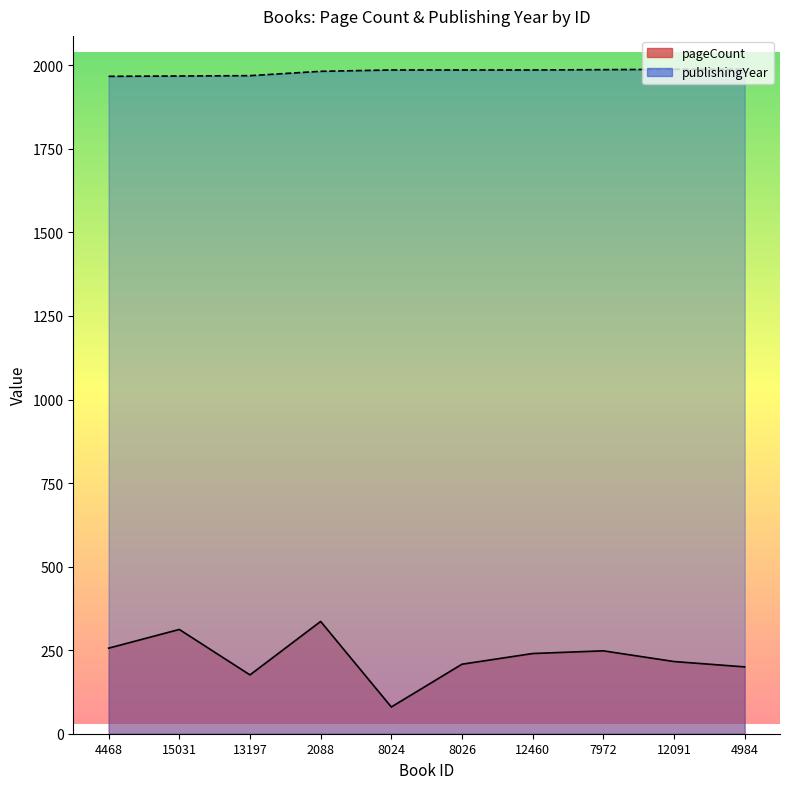

List the labels in order of publishingYear value, largest first.

12091, 4984, 7972, 8024, 8026, 12460, 2088, 13197, 15031, 4468